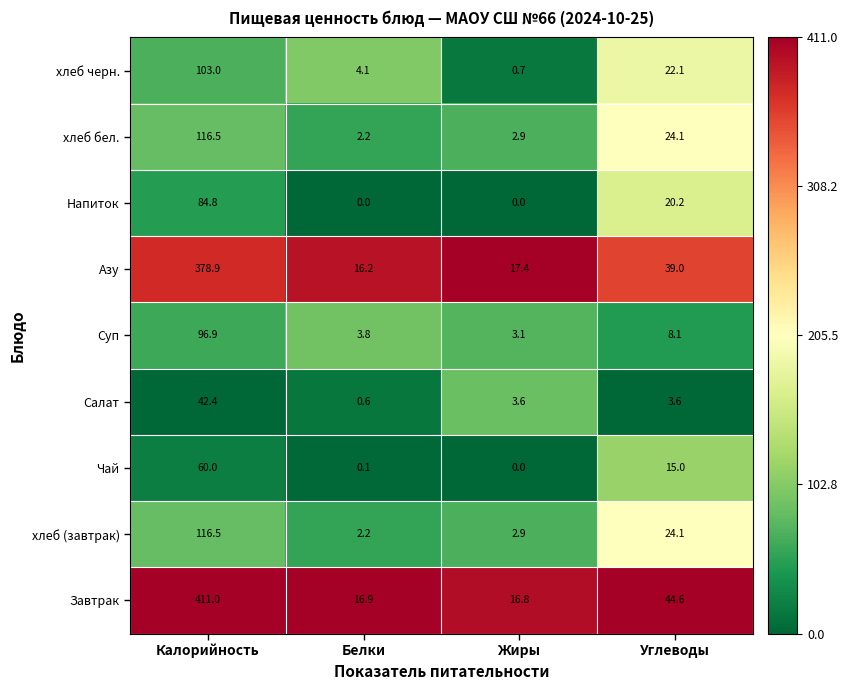

Which series has the widest spread of values?

Завтрак